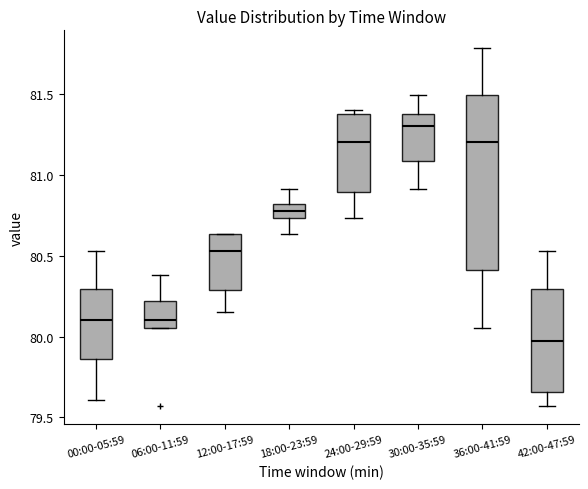

Where does the median line of the box for 30:00-35:59 sit on the y-axis? The values are not printed on the chart, so give them approximately, as read against the axis.

81.30